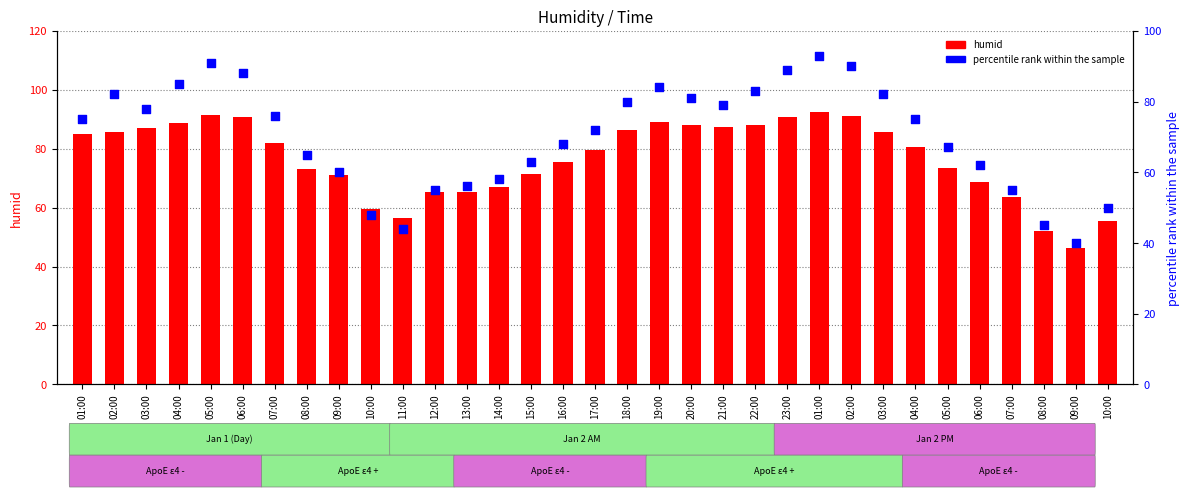

What are all the series names shown in the legend?

humid, percentile rank within the sample